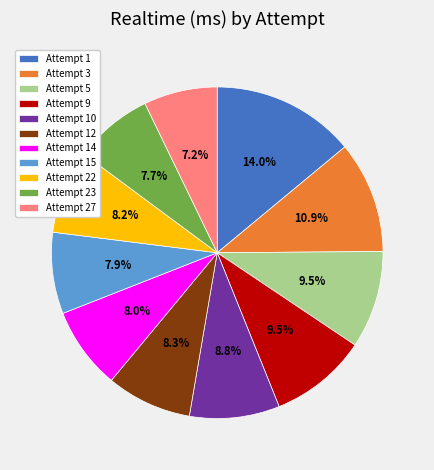

To the nearest percent, what is the combined percentage of Attempt 1 and Attempt 12?

22%